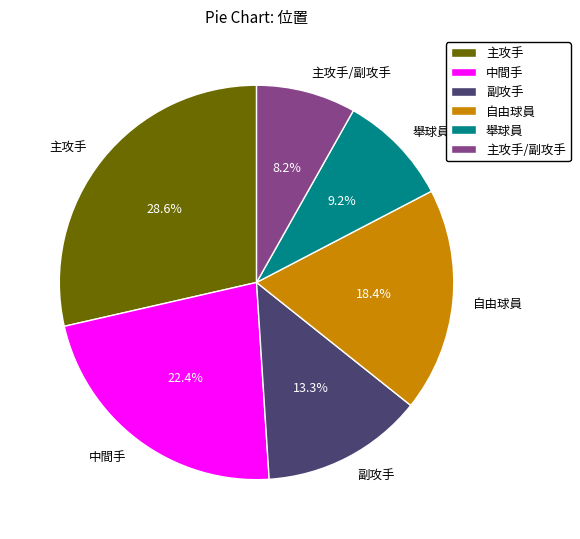

Is there any slice that represents more than half of the pie?

No